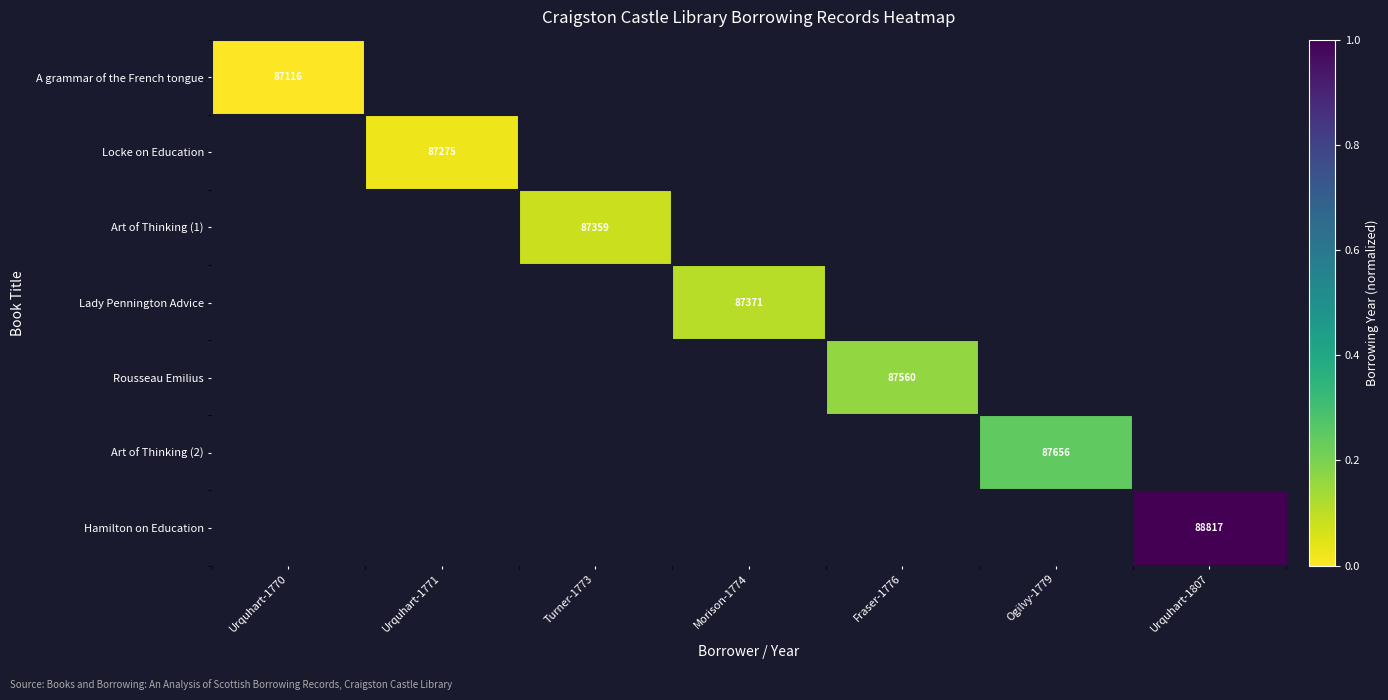

The Art of Thinking (1) series shows 34930 at Turner-1773. True or false?

False